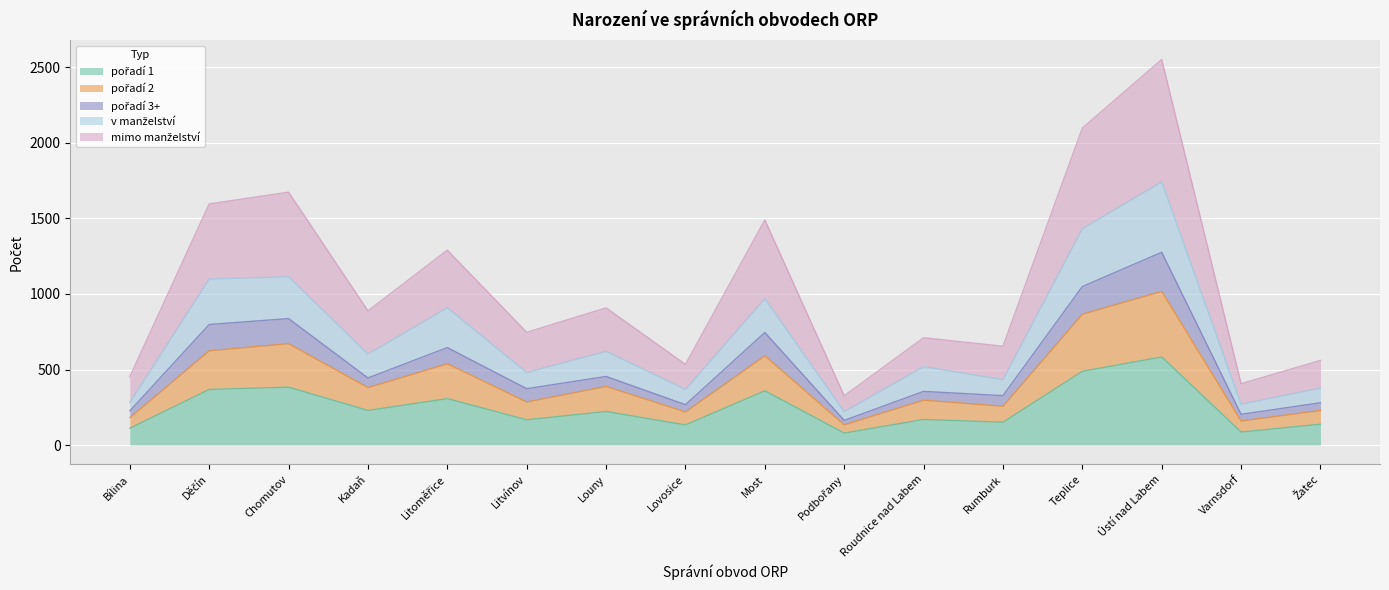

At which category is the sum across all series the highest?

Ústí nad Labem